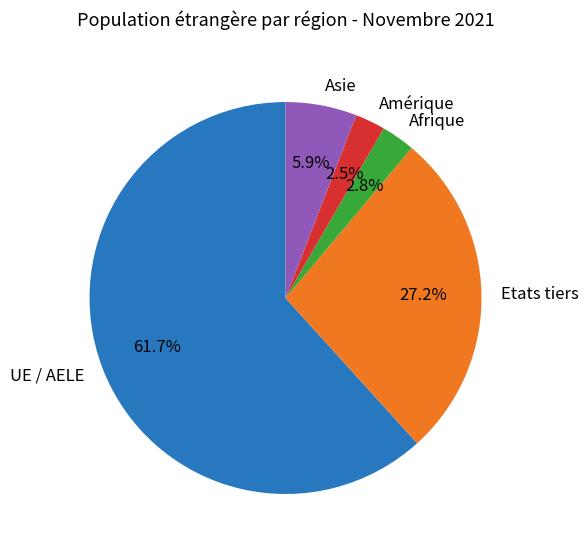

How much of the chart is everything except Afrique?

97.2%